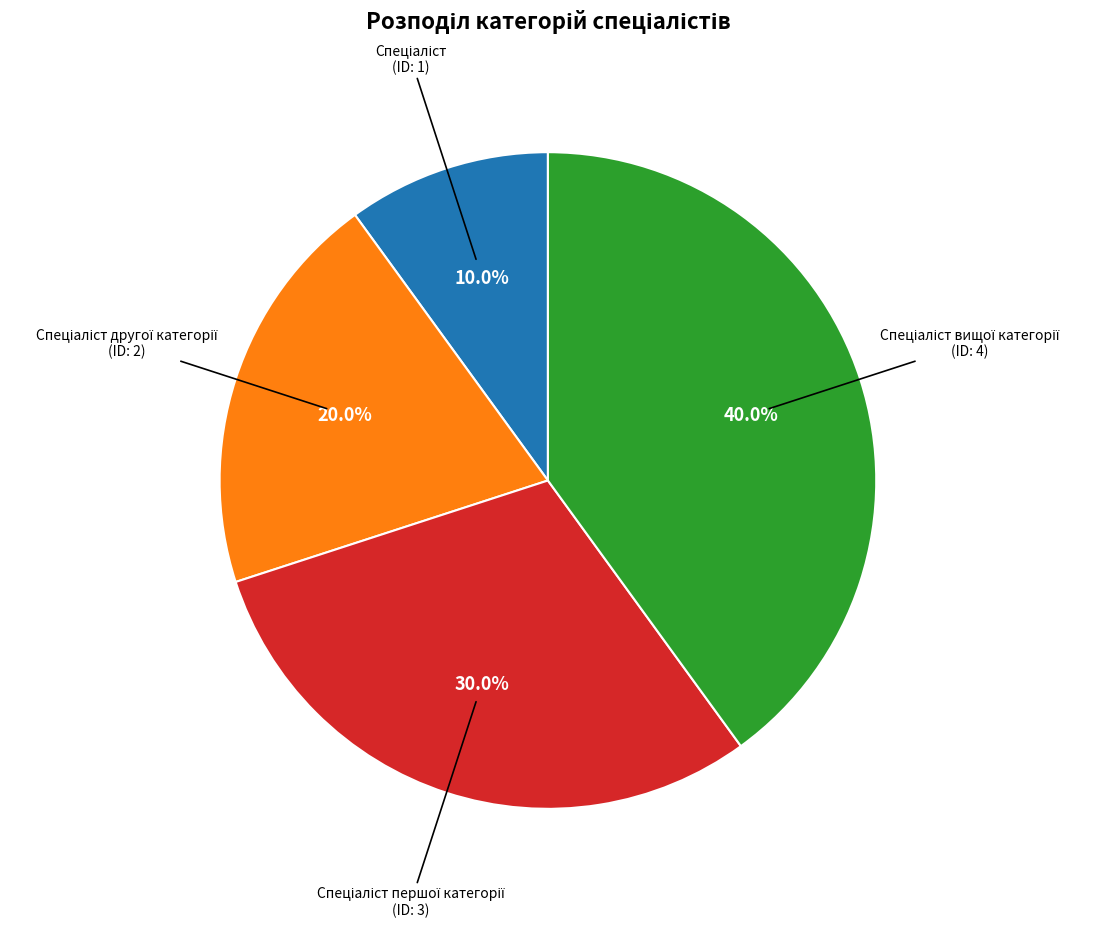

Does any single category account for the majority?

No